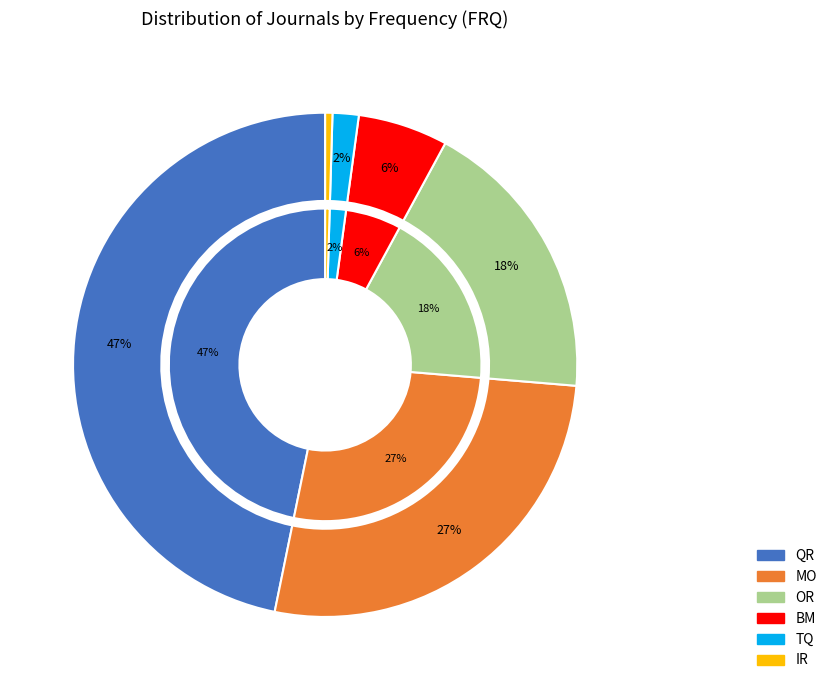

To the nearest percent, what is the average slice percentage?

17%